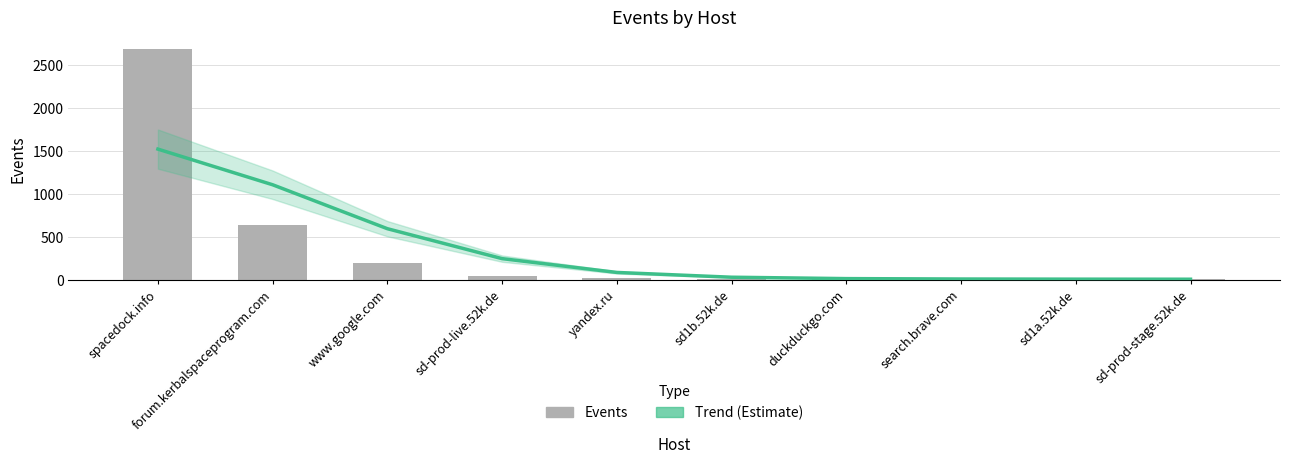

Which series has the largest range (max minus min)?

Events